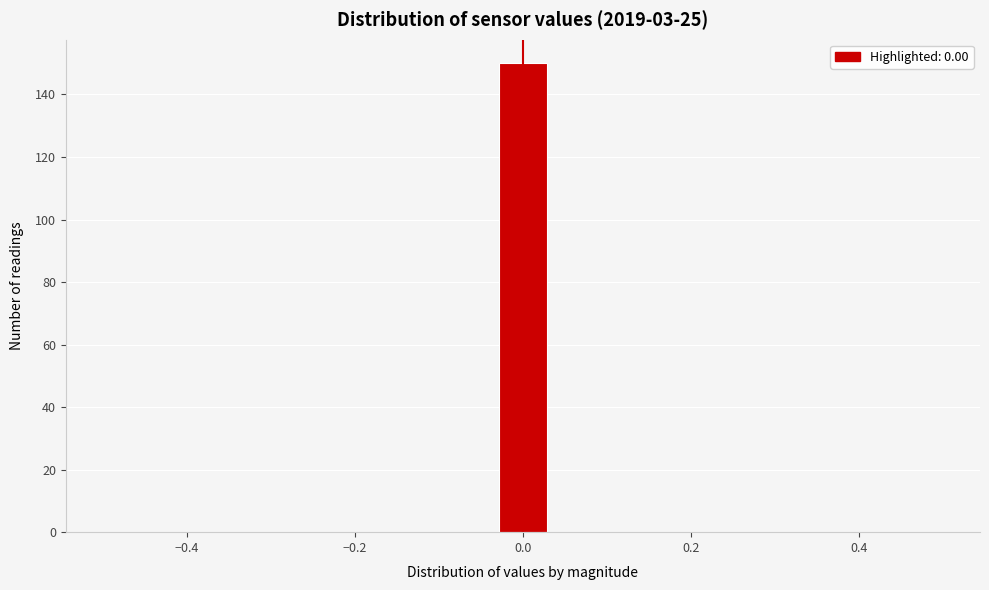

Around what value on the x-axis is the tallest bar? Give the approximate position of its centre, as read against the axis.

0.00